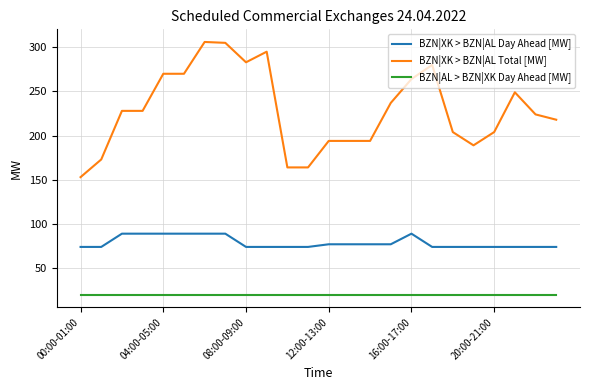

How many lines are shown in the chart?

3